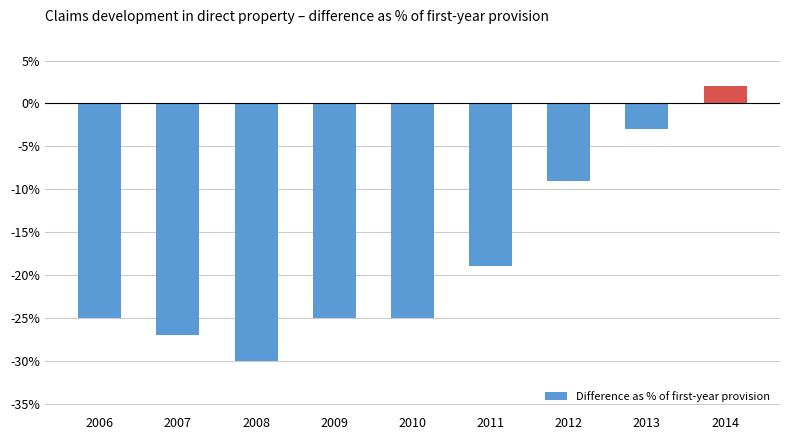

Where is the data nearest to the value 0?

2014